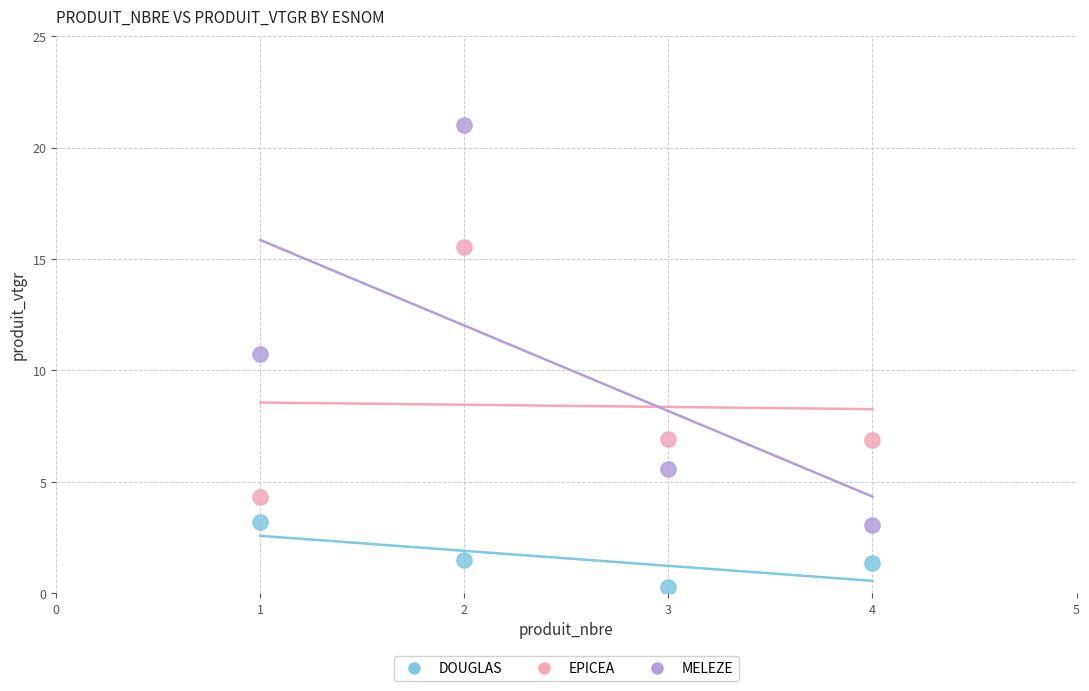

Which series has the largest Y range (max minus min)?

MELEZE